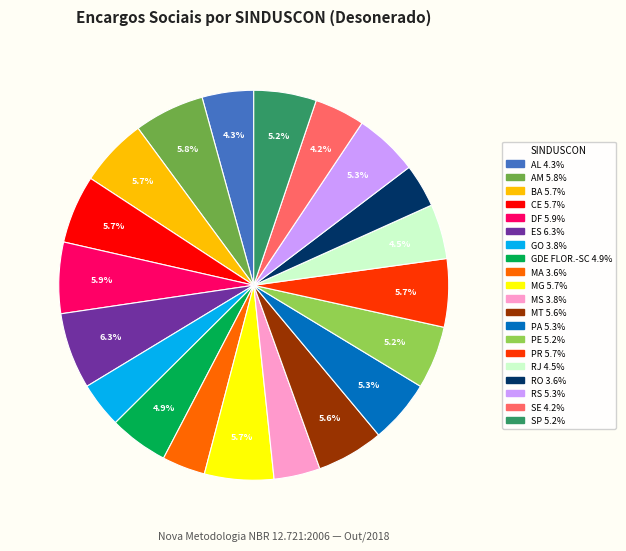

Is there a majority slice in this chart?

No